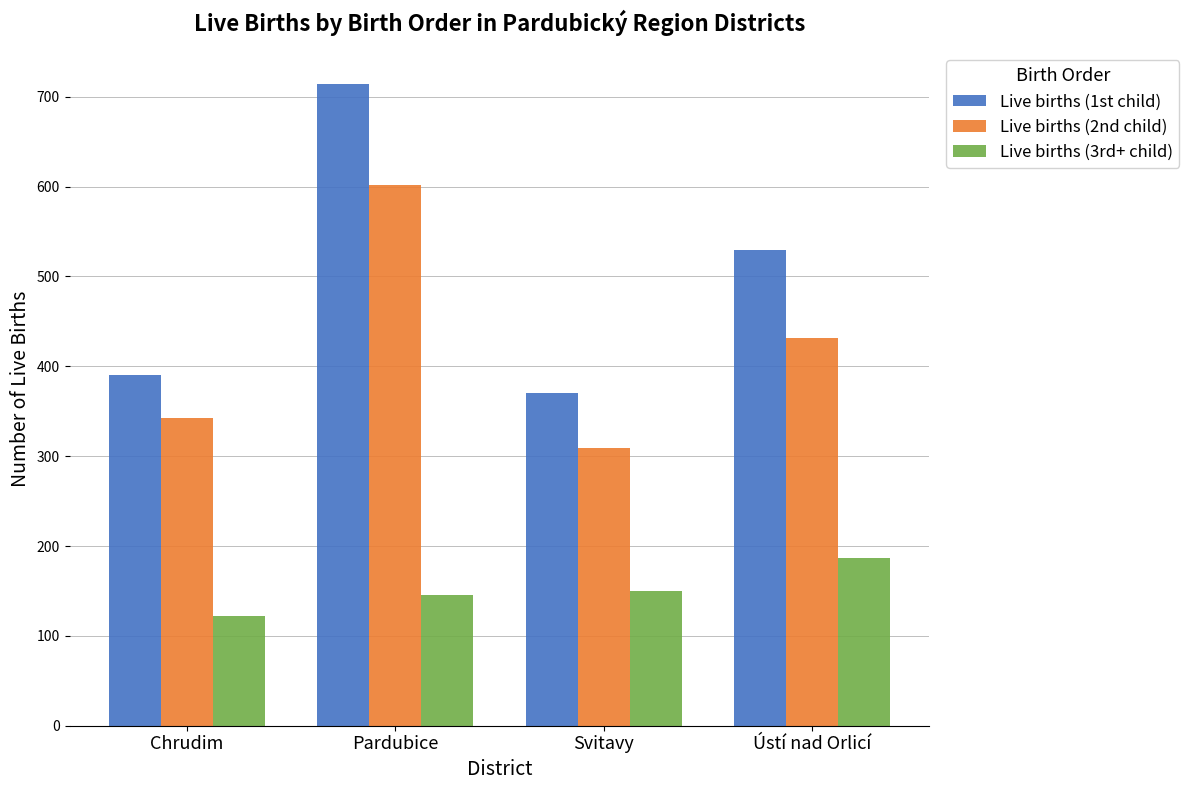

Reading right to left, list all the values displayed in this chart.

Live births (1st child): Ústí nad Orlicí=529	Svitavy=370	Pardubice=714	Chrudim=390
Live births (2nd child): Ústí nad Orlicí=432	Svitavy=309	Pardubice=602	Chrudim=342
Live births (3rd+ child): Ústí nad Orlicí=187	Svitavy=150	Pardubice=145	Chrudim=122